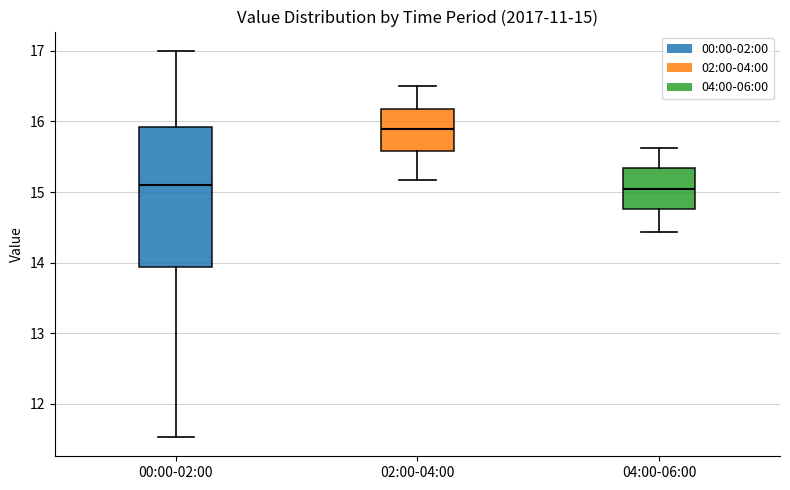

Which box has the highest median line?

02:00-04:00